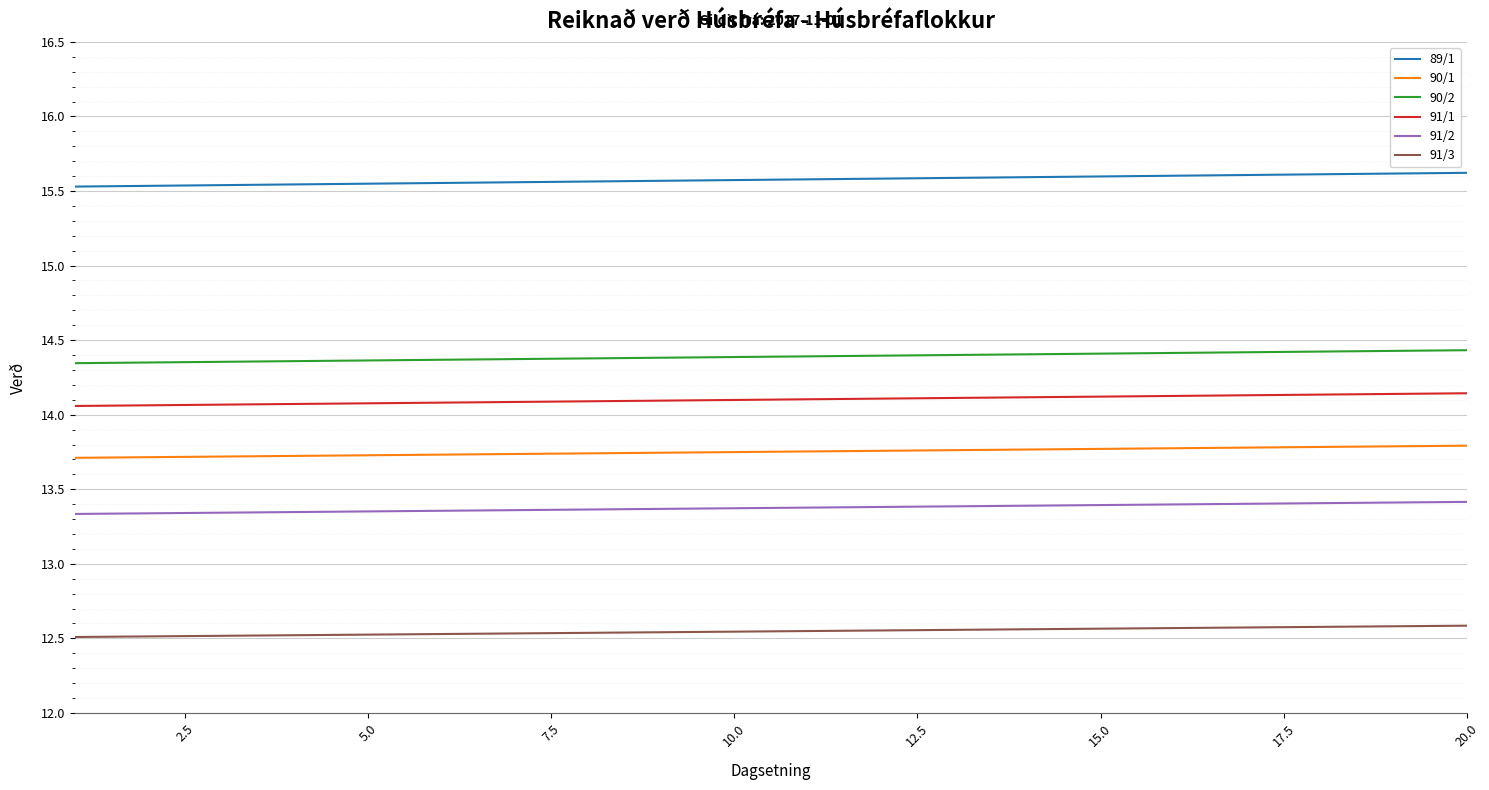

What is the lowest value of the 91/1 series?

14.1